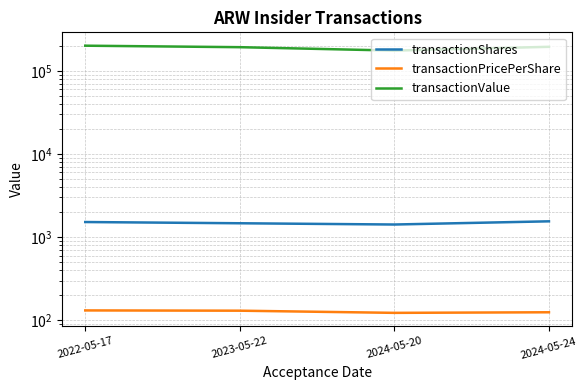

What is the difference between the maximum and minimum values in the transactionShares series?

131.0